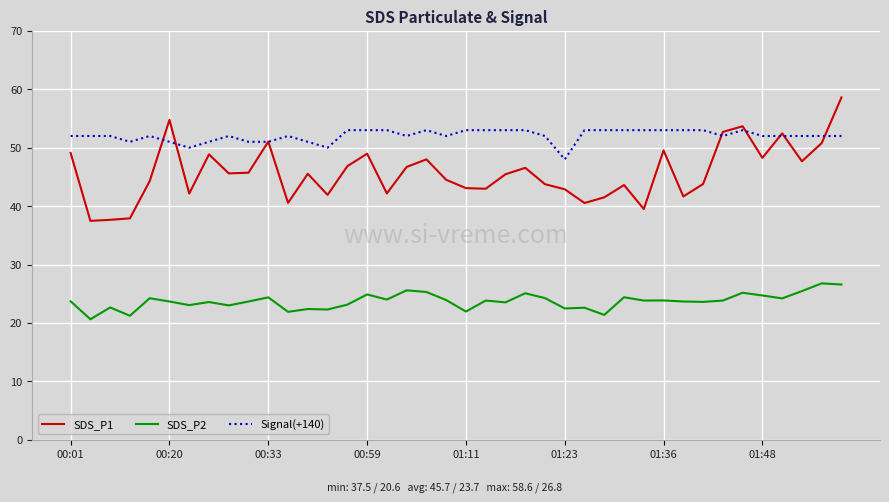

What is the difference between the maximum and minimum values in the Signal(+140) series?

5.0